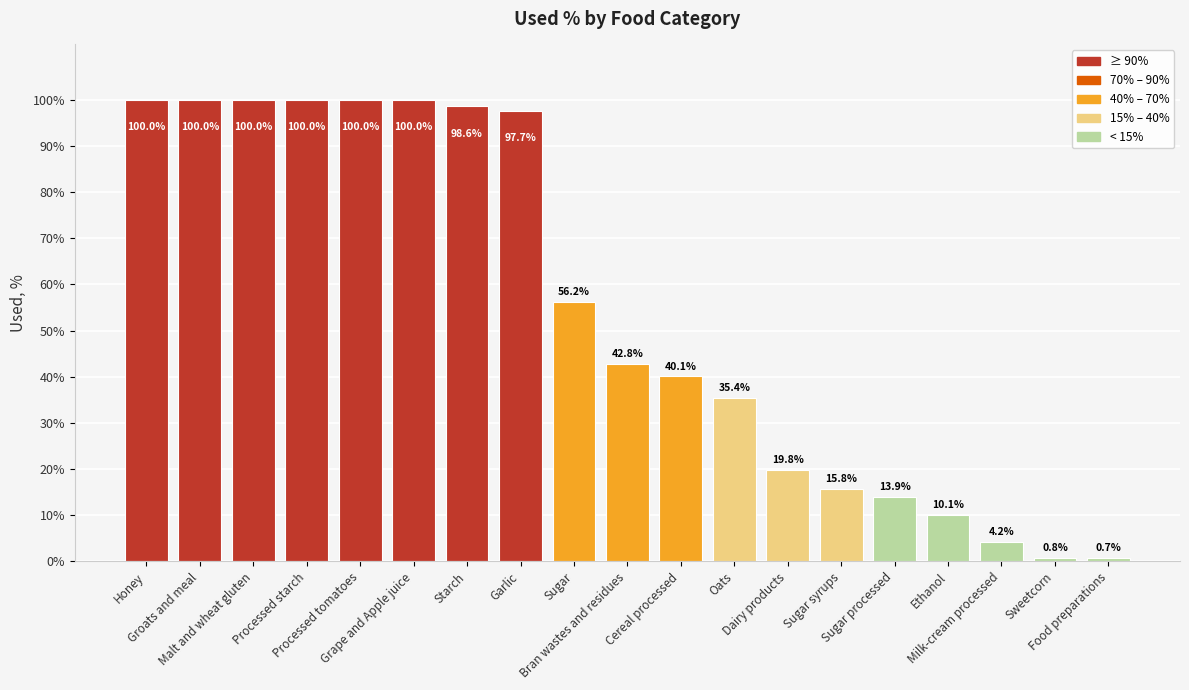

Is it true that the value at Processed tomatoes is 1.0?

True